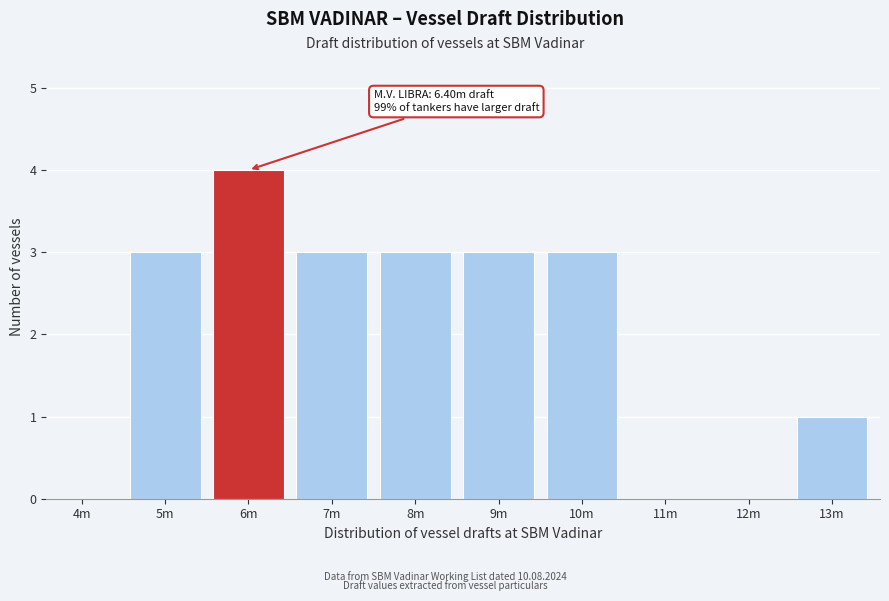

Reading left to right, list all the values displayed in this chart.

4m=0	5m=3	6m=4	7m=3	8m=3	9m=3	10m=3	11m=0	12m=0	13m=1